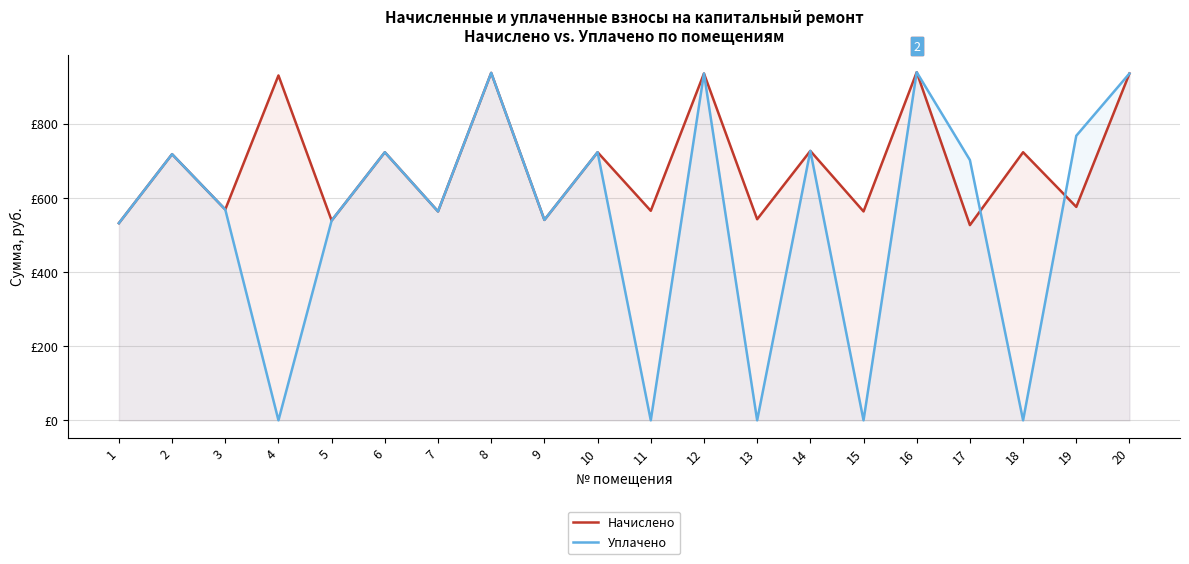

At which label does Начислено reach its peak?

16